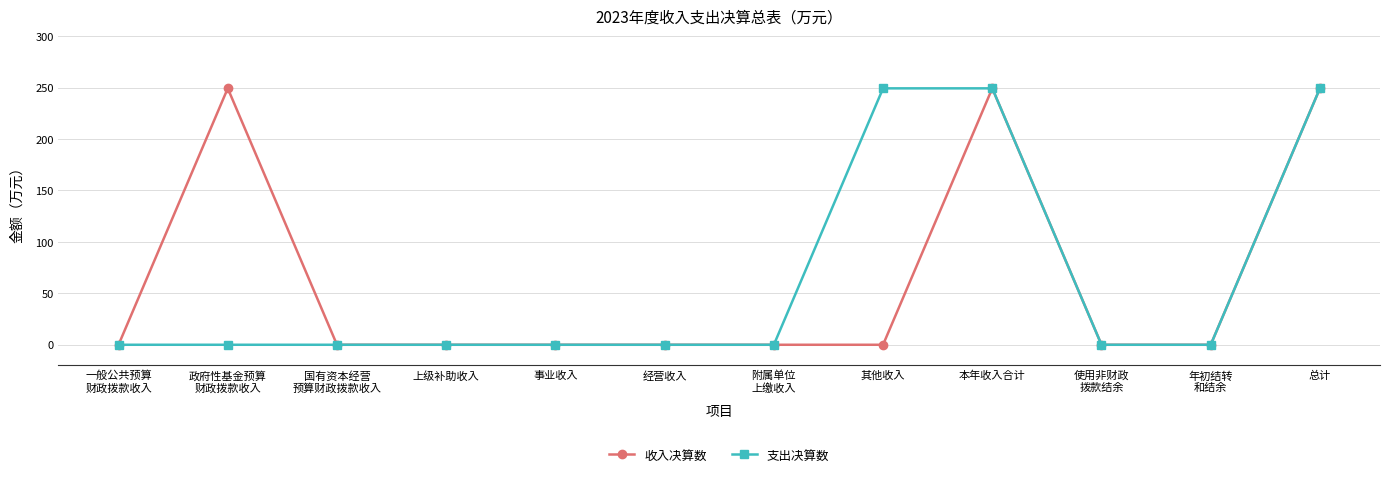

The value of 支出决算数 at 附属单位
上缴收入 is -156.0. True or false?

False